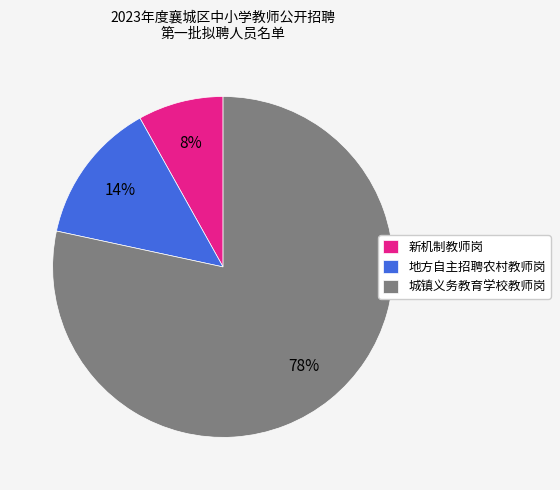

What is the majority slice?

城镇义务教育学校教师岗